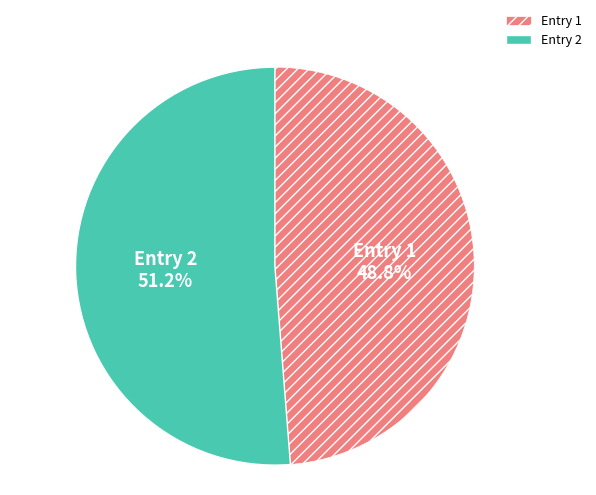

Which slice represents more than half of the pie?

Entry 2